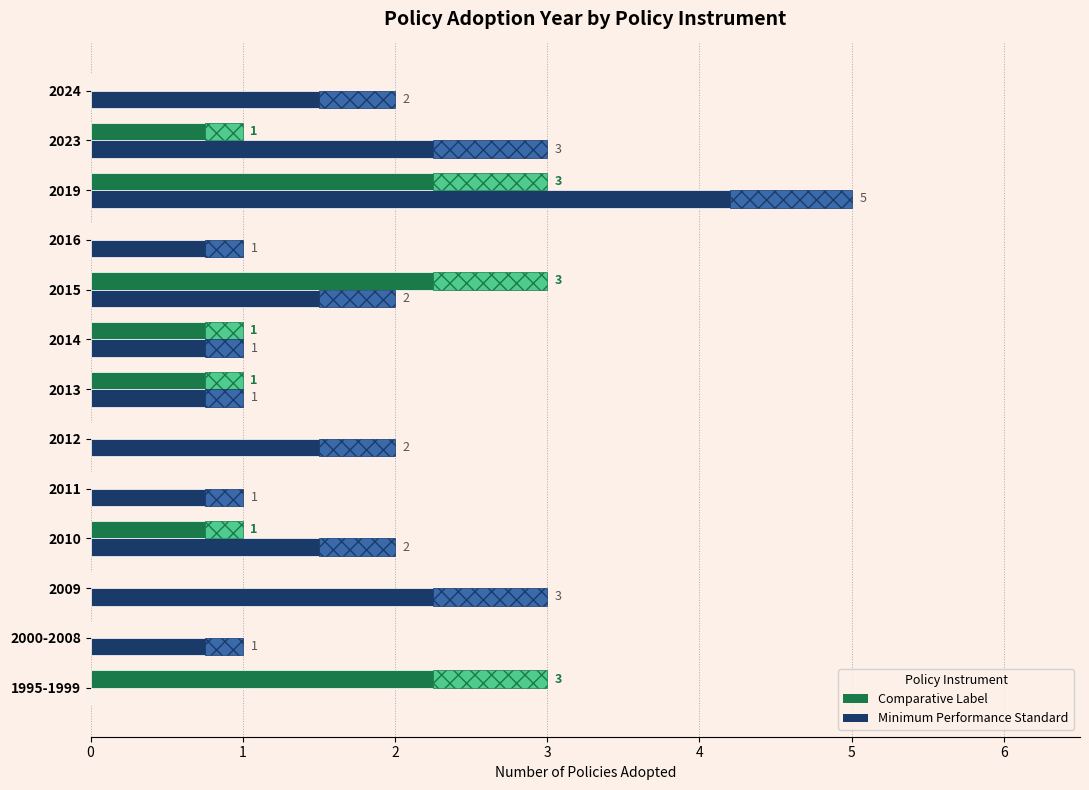

Which series has the largest total across all categories?

Minimum Performance Standard